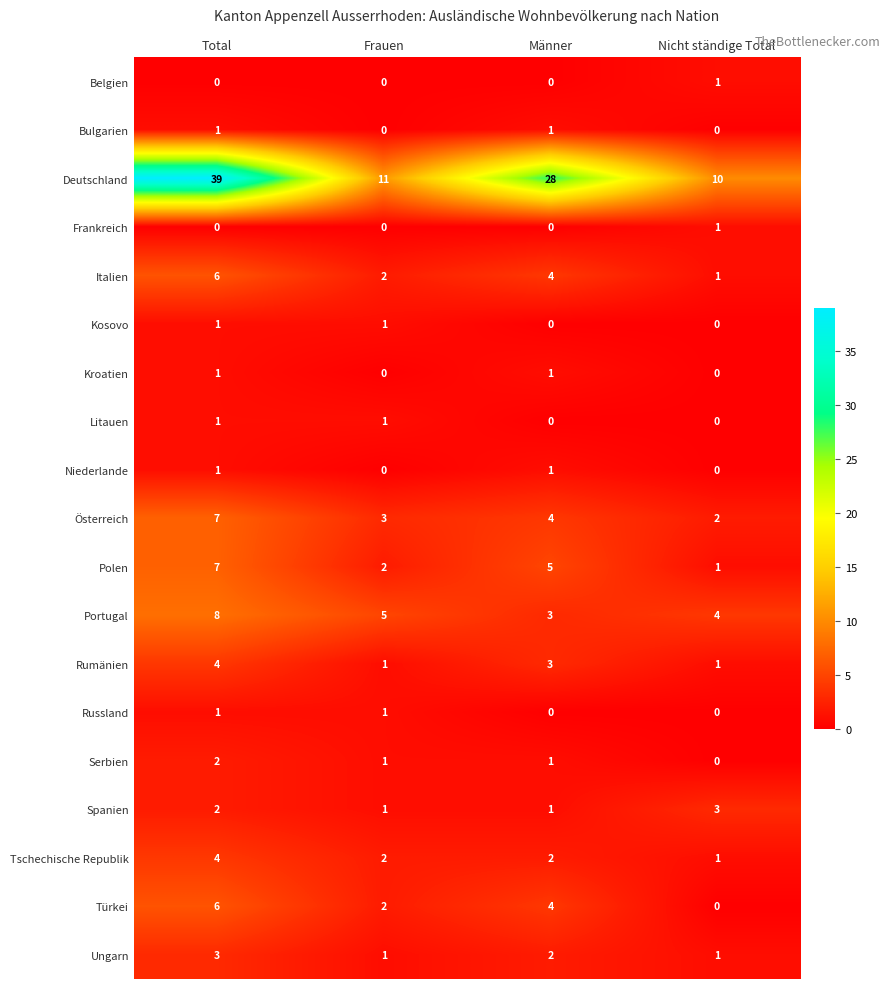

What is the total value across all series at Frauen?

34